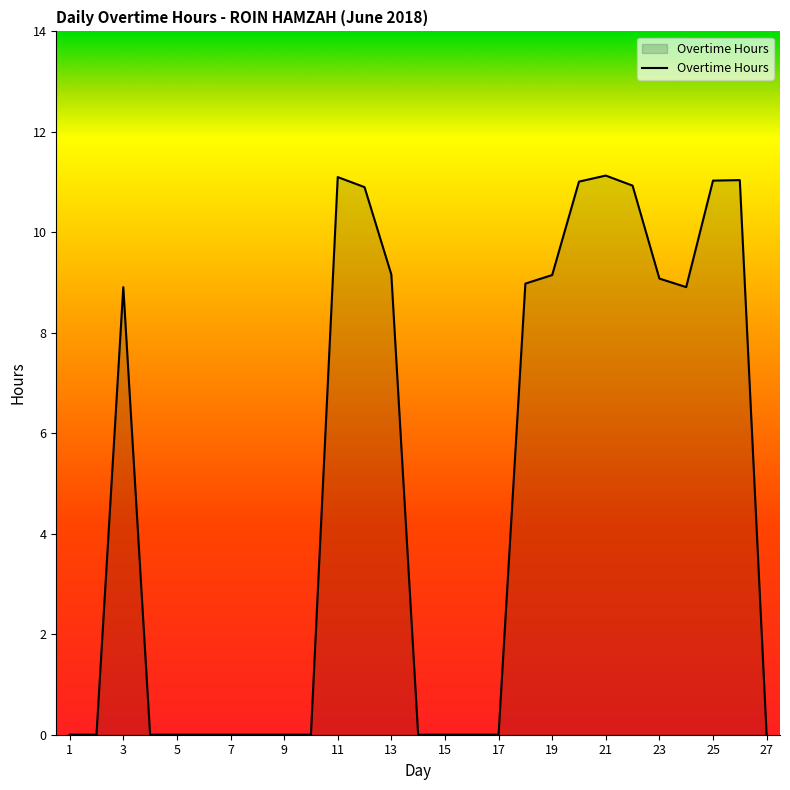

What is the maximum value shown in the chart?

11.1